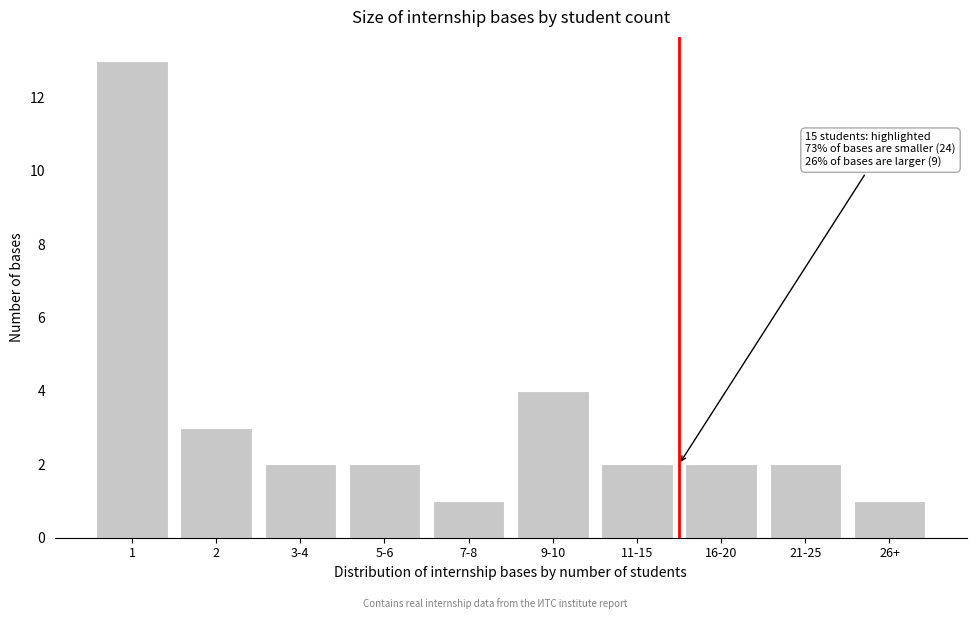

Reading left to right, extract all data points from this chart.

1=13	2=3	3-4=2	5-6=2	7-8=1	9-10=4	11-15=2	16-20=2	21-25=2	26+=1